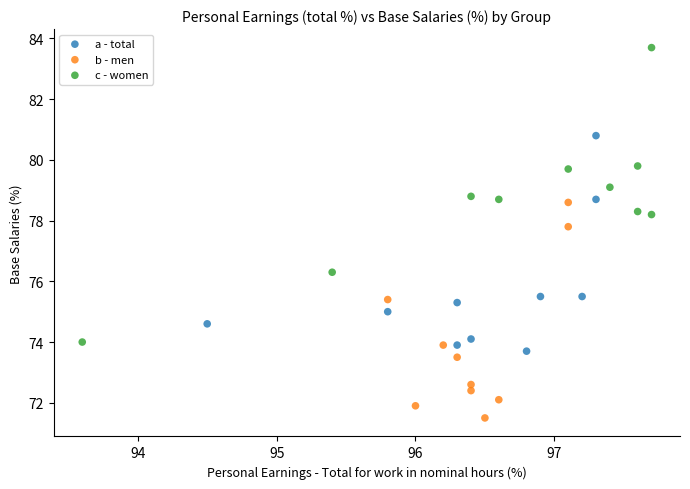

Which series contains the lowest Y value?

b - men